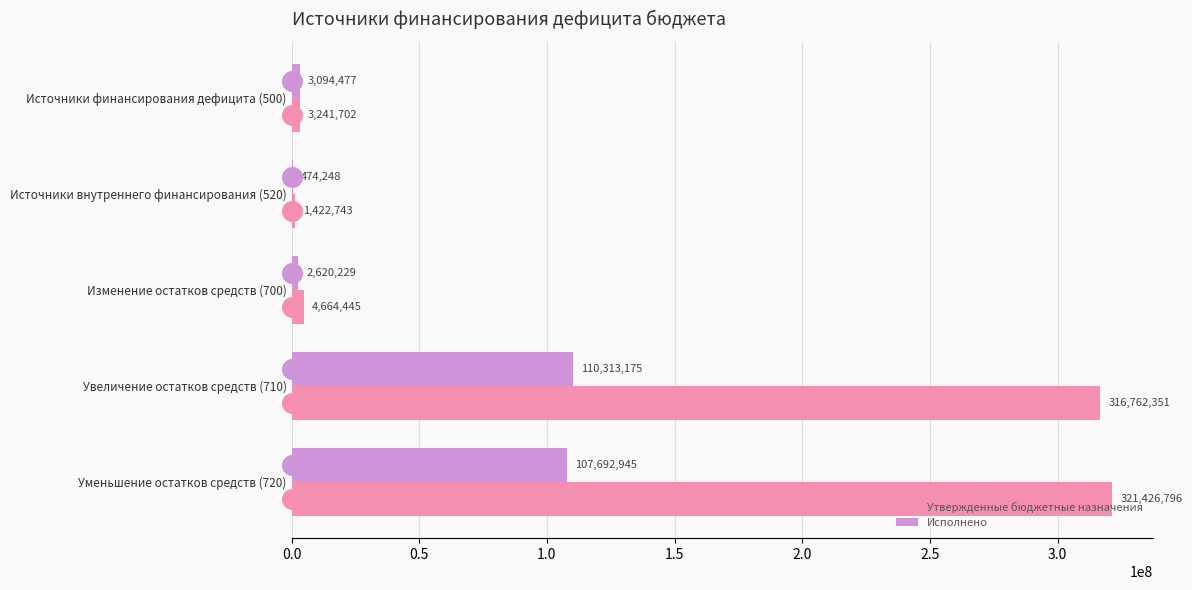

Read the Исполнено value at Источники финансирования дефицита (500).

3094477.2